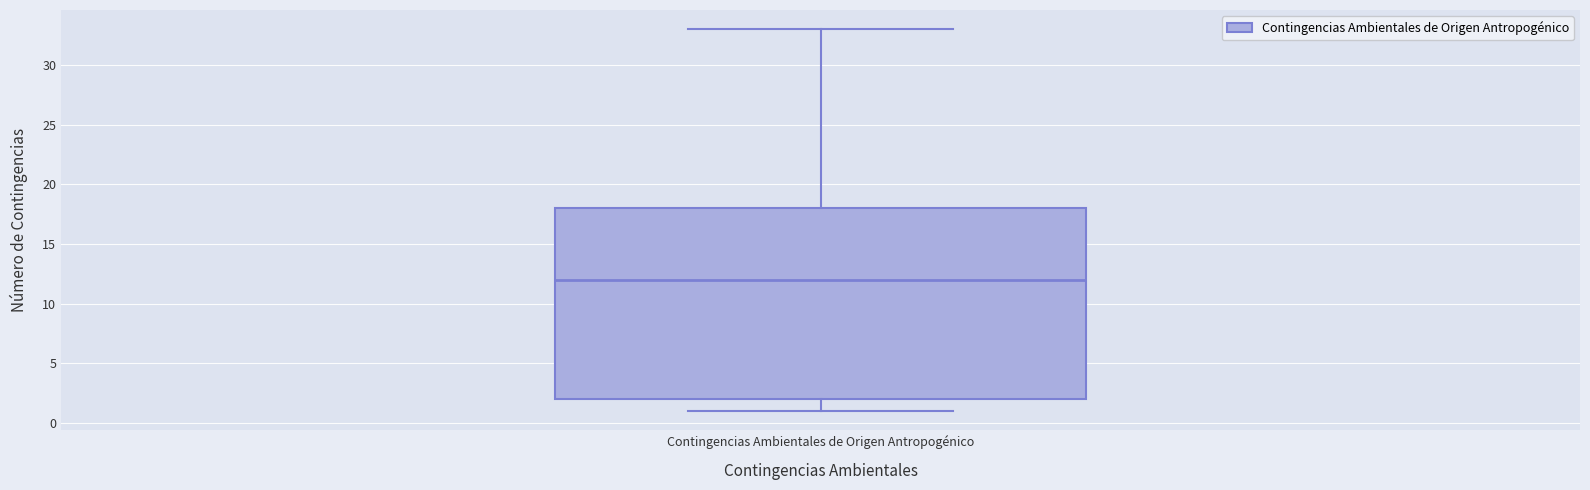

Where does the upper whisker of the box for Contingencias Ambientales de Origen Antropogénico end on the y-axis? The values are not printed on the chart, so give them approximately, as read against the axis.

33